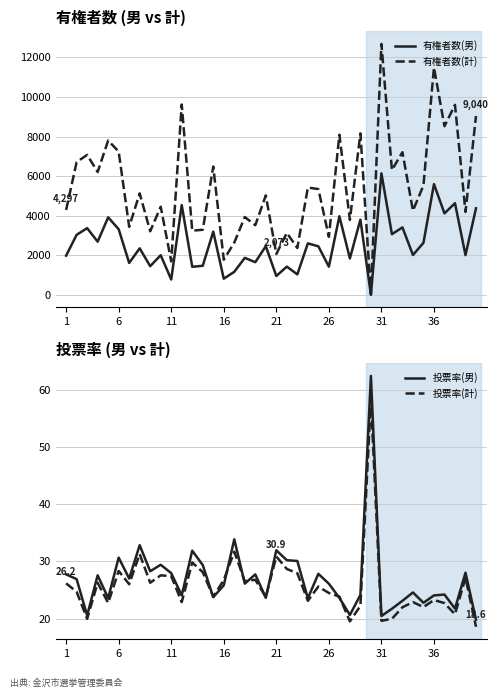

What is the sum of all 投票率(男) values?

1079.7